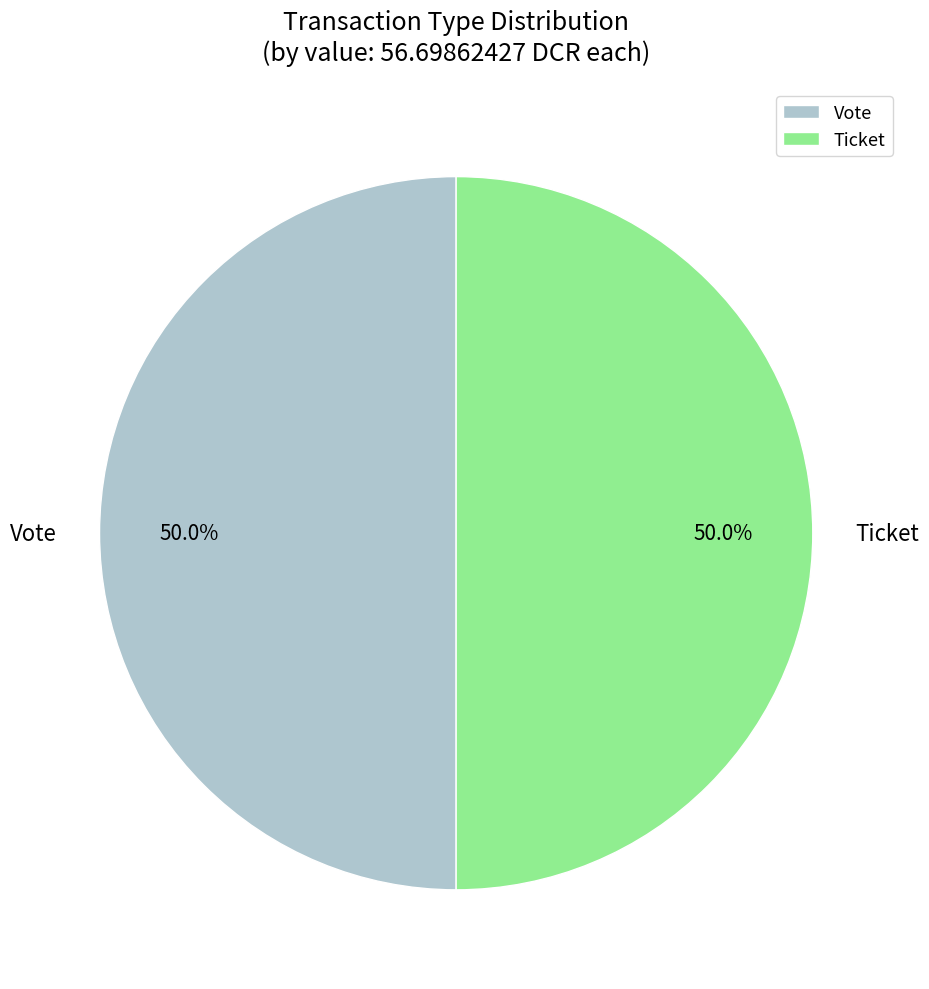

What is the ratio of the value at Ticket to the value at Vote?

1.0